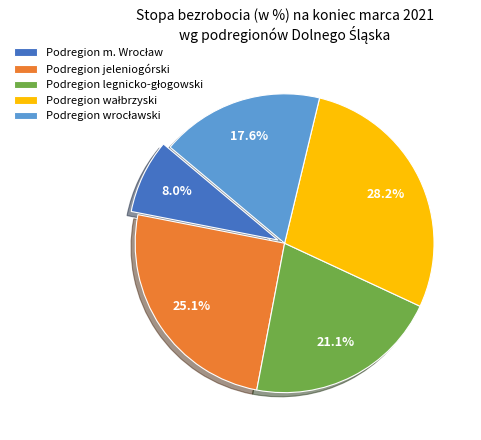

How much of the chart is everything except Podregion jeleniogórski?

74.9%